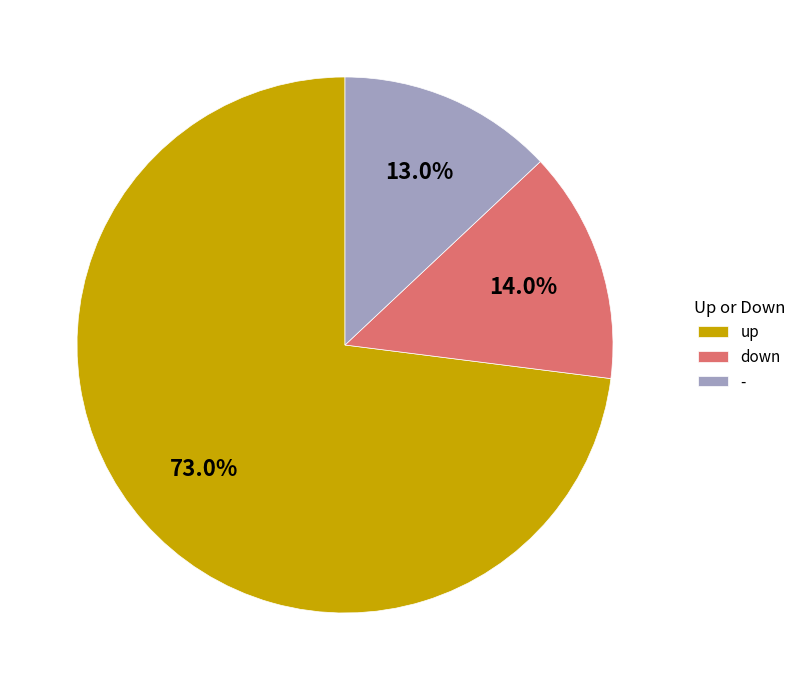

What percentage is the - slice, to the nearest percent?

13%